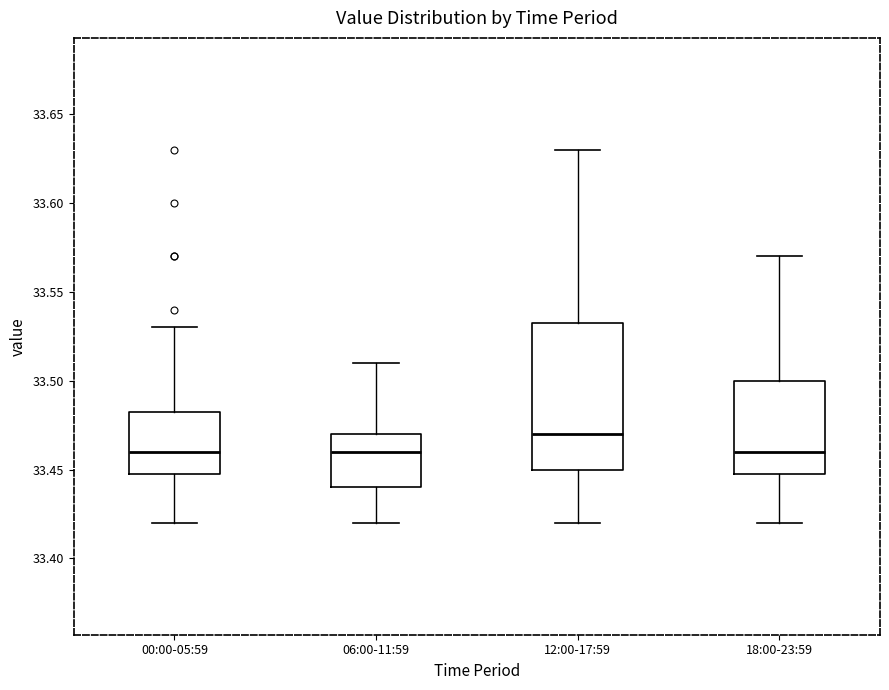

Reading left to right, transcribe this box plot: for each box, give where its median line is, the range the box spans, and where its two whiskers end, as read against the y-axis. The values are not printed on the chart, so give them approximately, as read against the axis.

00:00-05:59: median 33.460, box 33.450 to 33.485, whiskers 33.420 to 33.530
06:00-11:59: median 33.460, box 33.440 to 33.470, whiskers 33.420 to 33.510
12:00-17:59: median 33.470, box 33.450 to 33.535, whiskers 33.420 to 33.630
18:00-23:59: median 33.460, box 33.450 to 33.500, whiskers 33.420 to 33.570